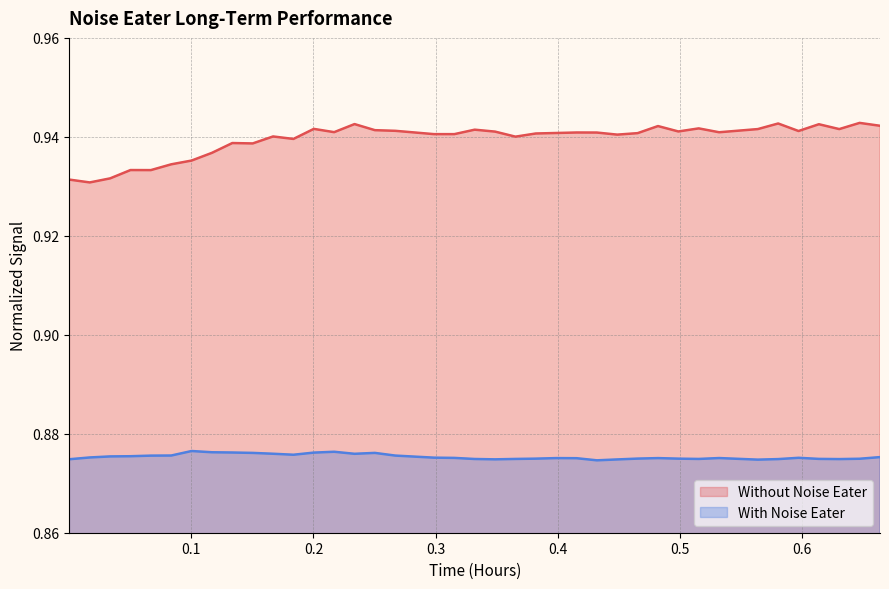

Which series has the widest spread of values?

Without Noise Eater